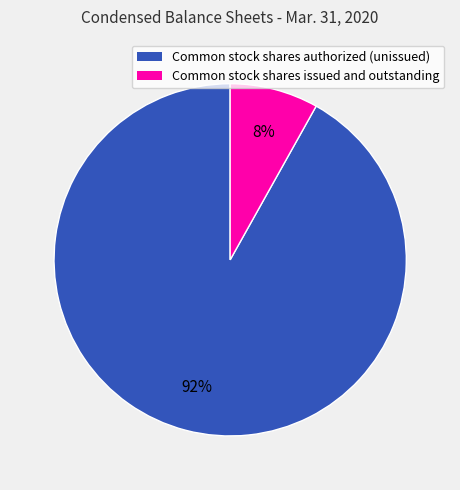

To the nearest percent, what is the average slice percentage?

50%